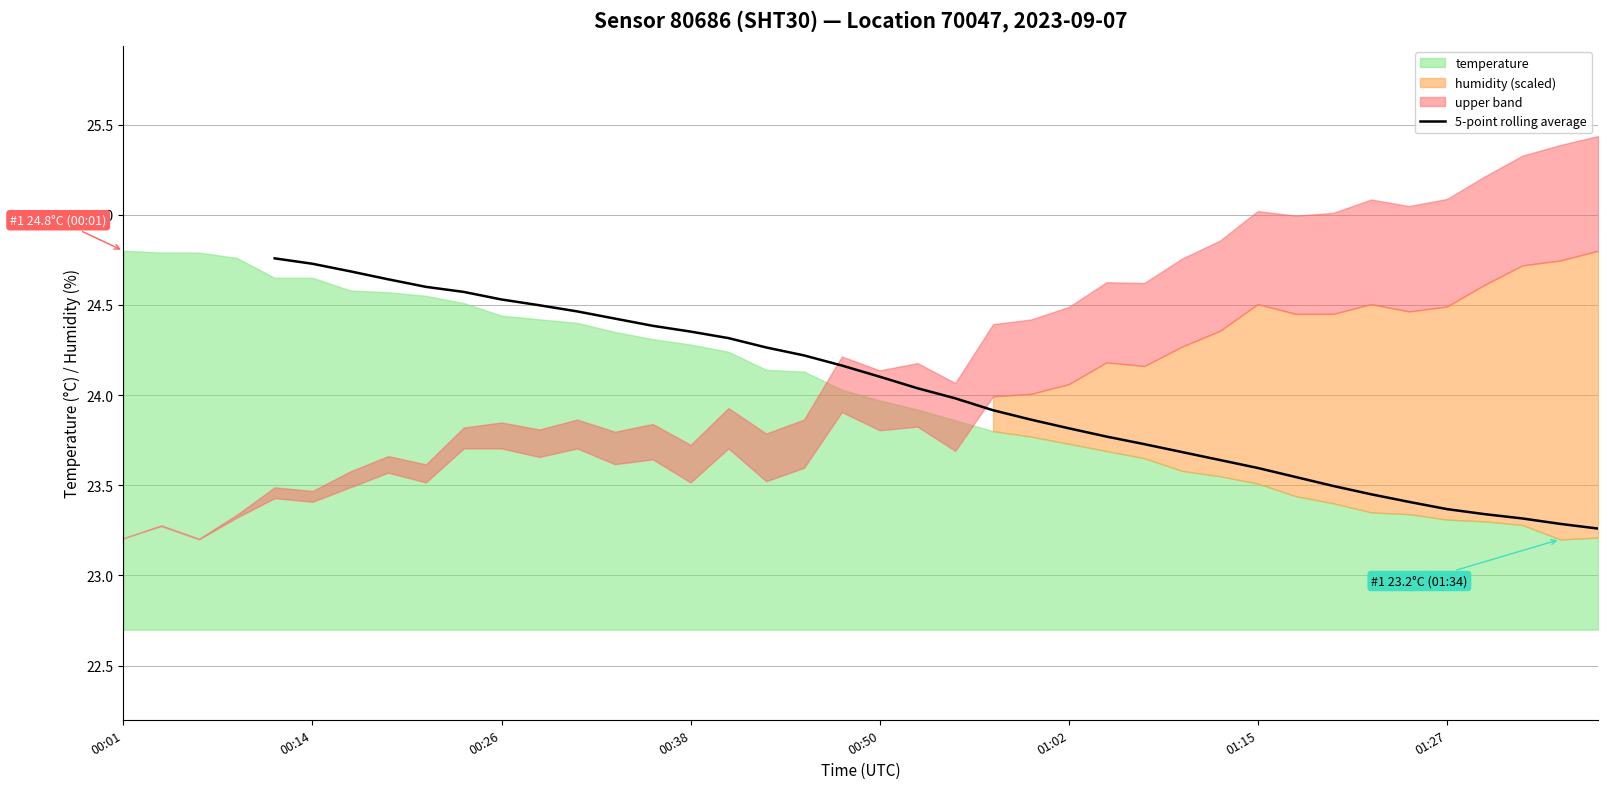

What is the change in value from 00:01 to 21?

-0.9